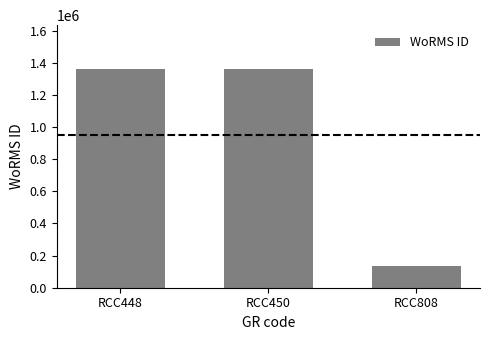

True or false: the data shows 1361174 at RCC450.

True